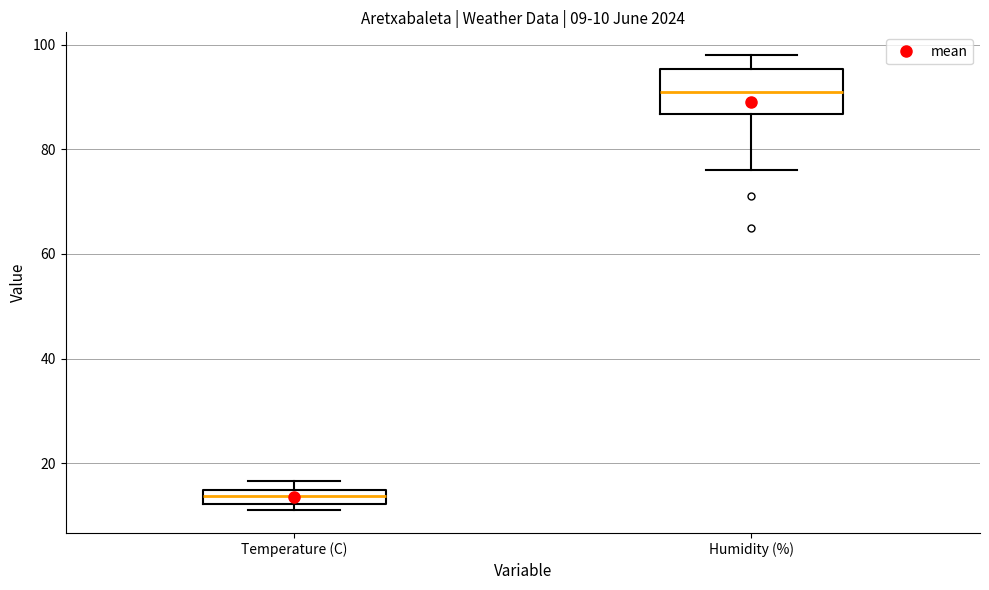

Which box's median line is the lowest?

Temperature (C)